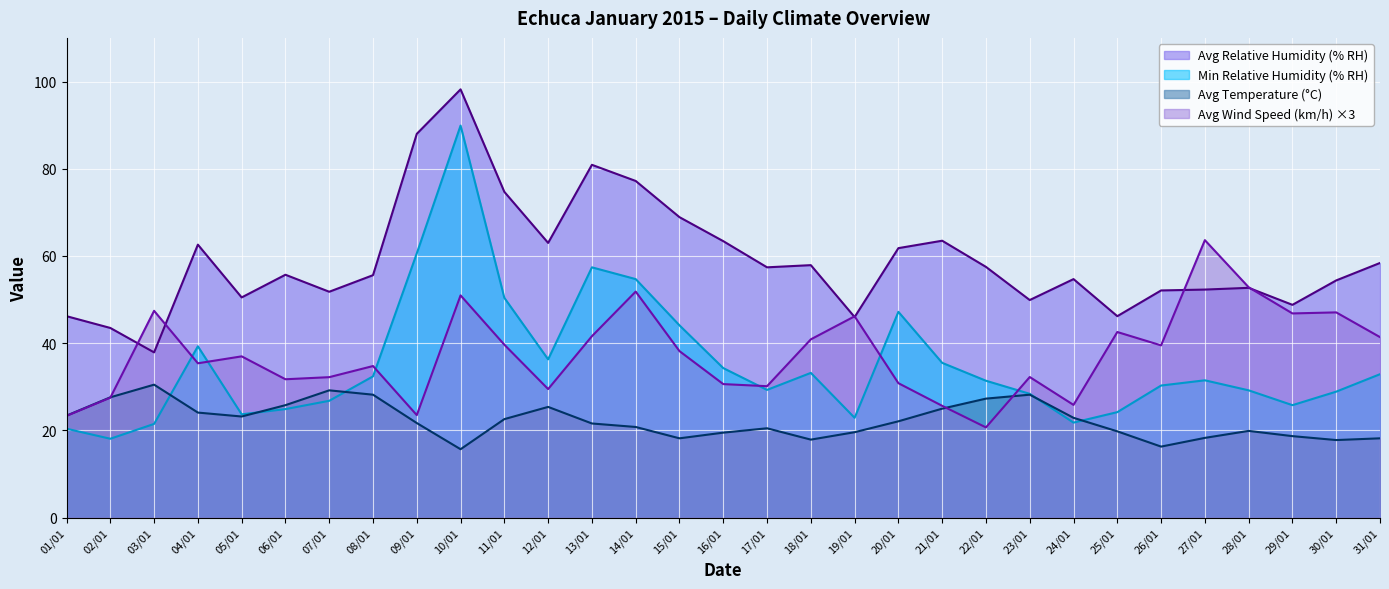

How many data points in Avg Wind Speed (km/h) are above 36?

16